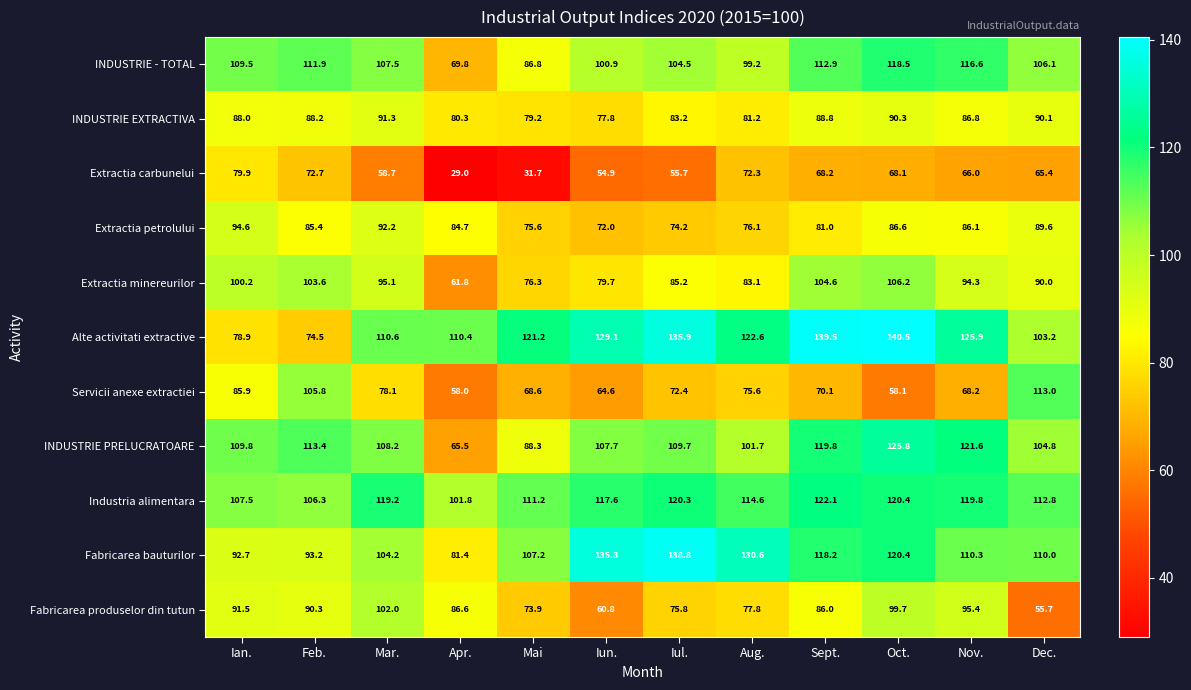

Between Aug. and Oct., which series saw the biggest shift?

INDUSTRIE PRELUCRATOARE